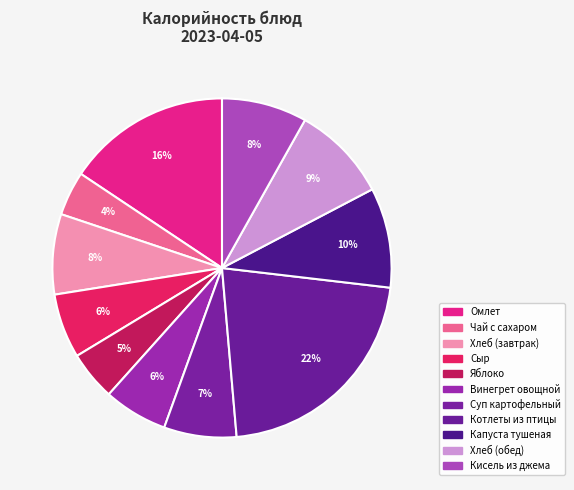

Which category has the smallest portion of the pie?

Чай с сахаром